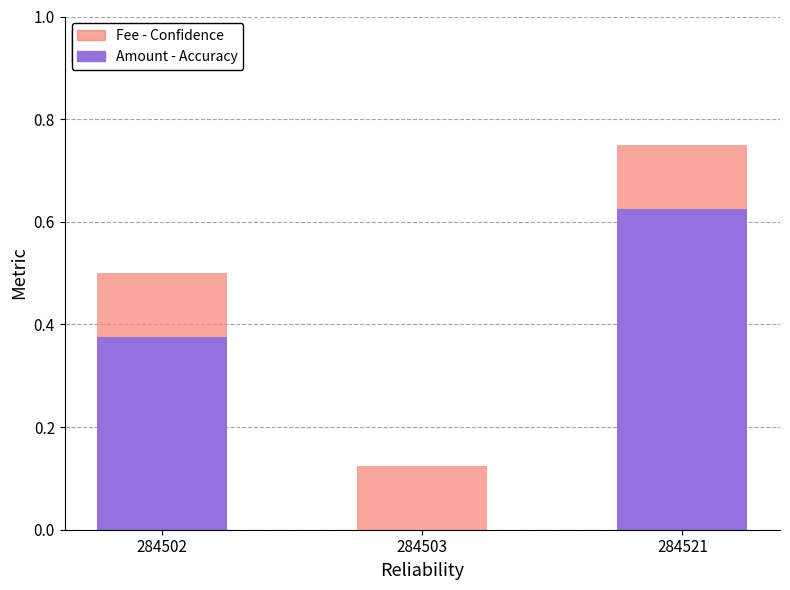

What is the total value across all series at 284502?

0.5